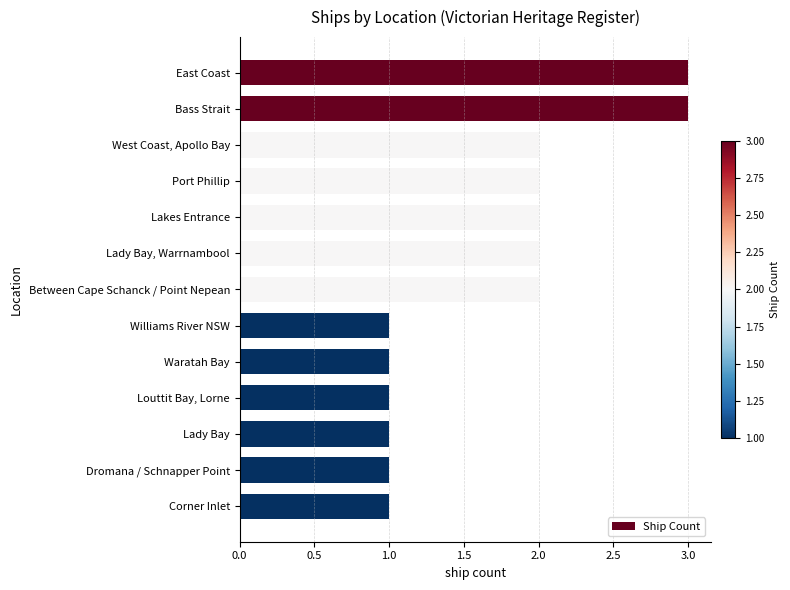

The value at Lady Bay, Warrnambool is 3. True or false?

False